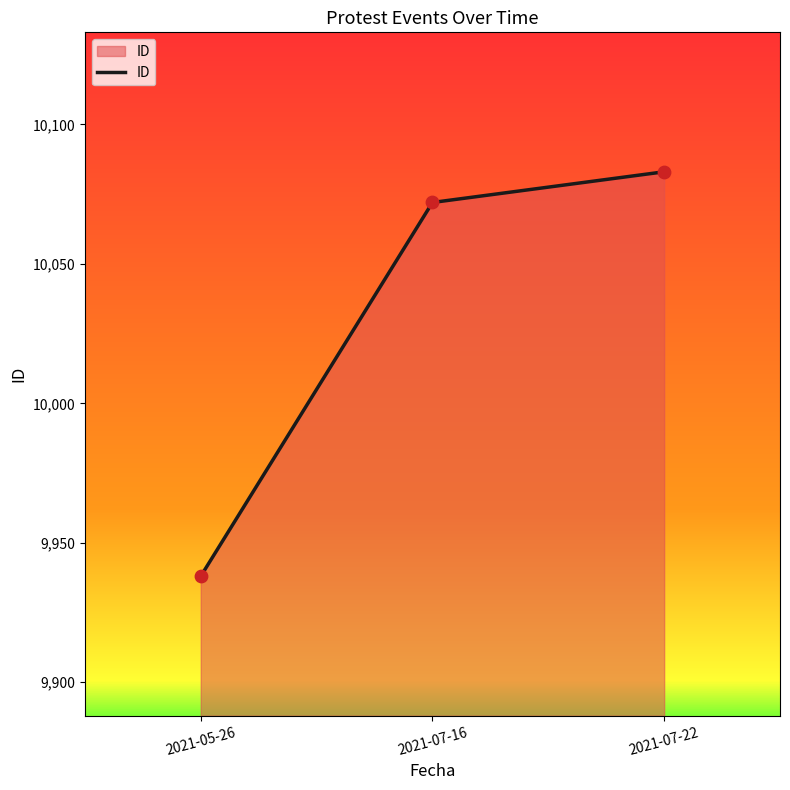

Between 2021-07-22 and 2021-07-16, which is larger?

2021-07-22